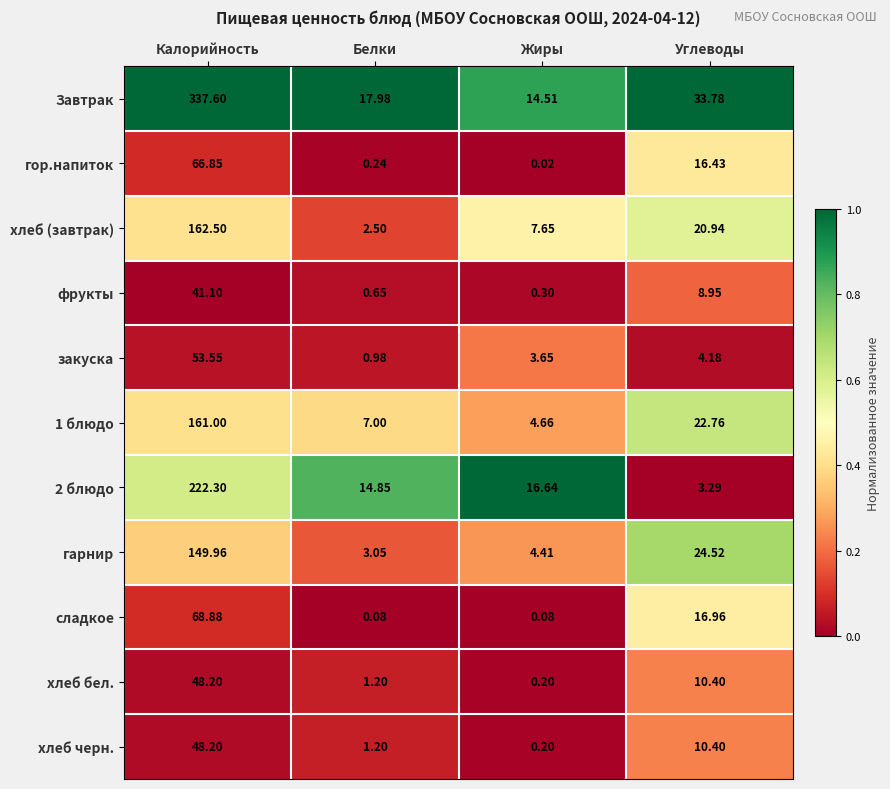

At which category is the sum across all series the highest?

Калорийность